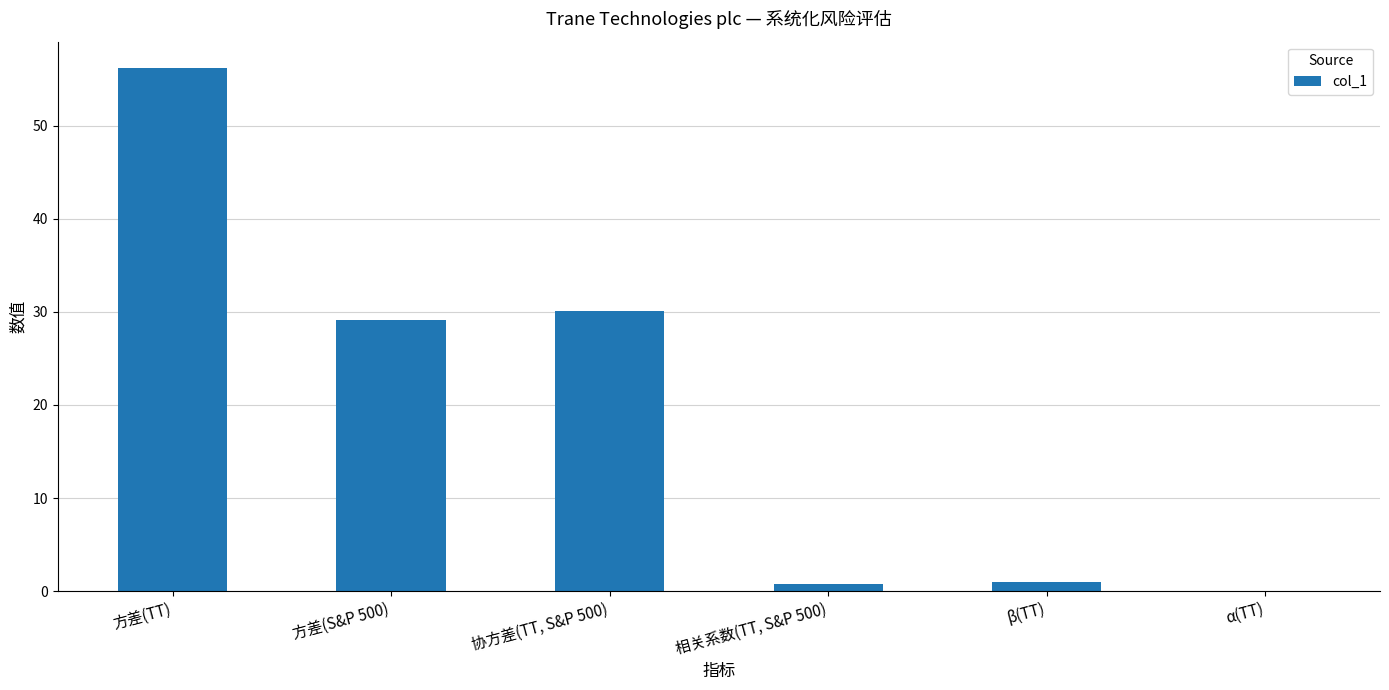

What is the sum of all values?

117.2